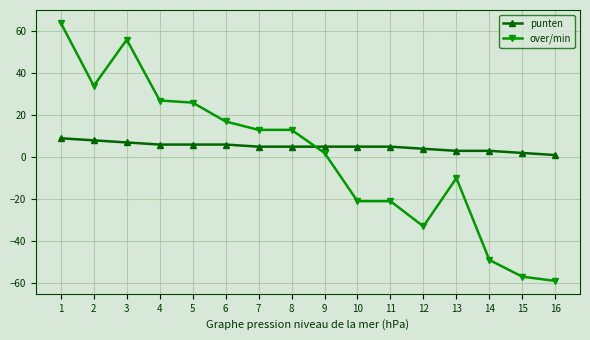

Reading right to left, transcribe all the data shown in this chart.

punten: 1	2	3	3	4	5	5	5	5	5	6	6	6	7	8	9
over/min: -59	-57	-49	-10	-33	-21	-21	2	13	13	17	26	27	56	34	64